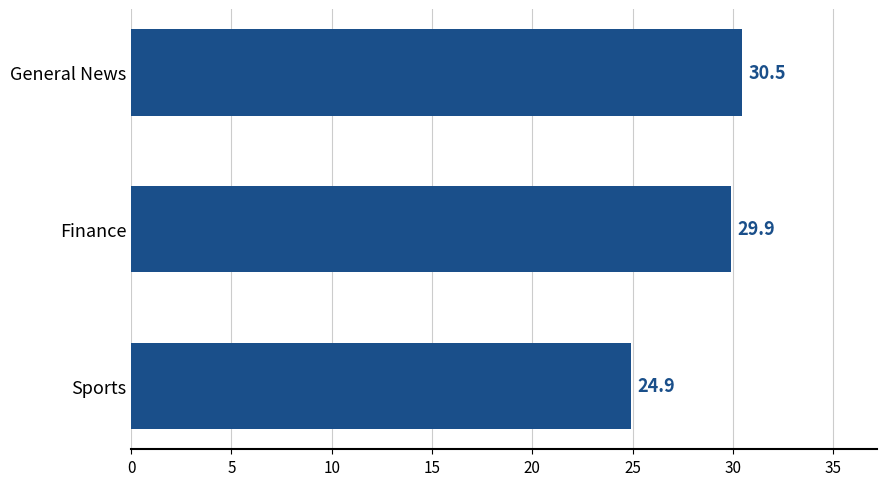

What is the label of the 1st bar from the top?

General News